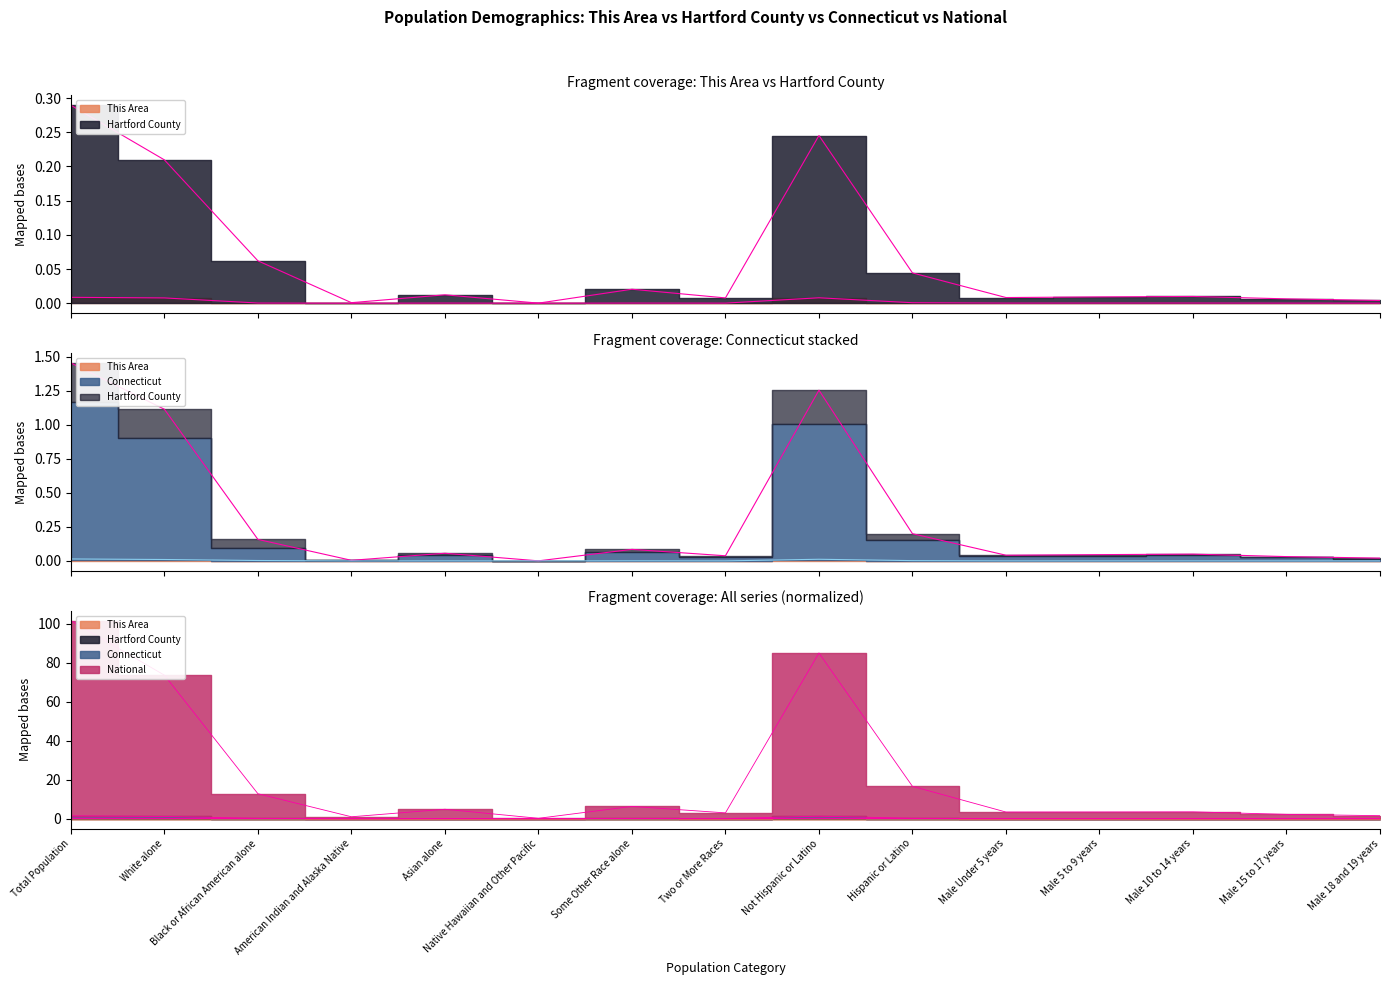

True or false: This Area has more than 2 points higher than both neighbors.

True